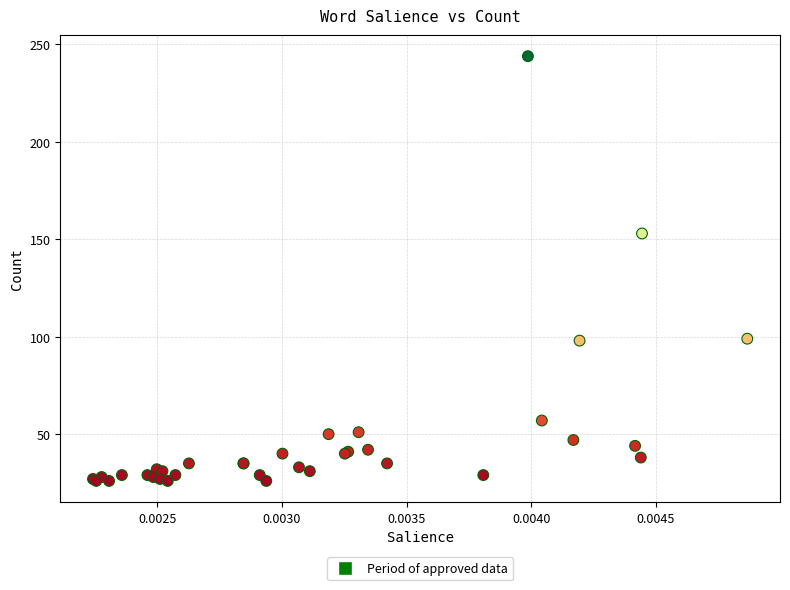

What Y value in the scatter plot is closest to 135?

153